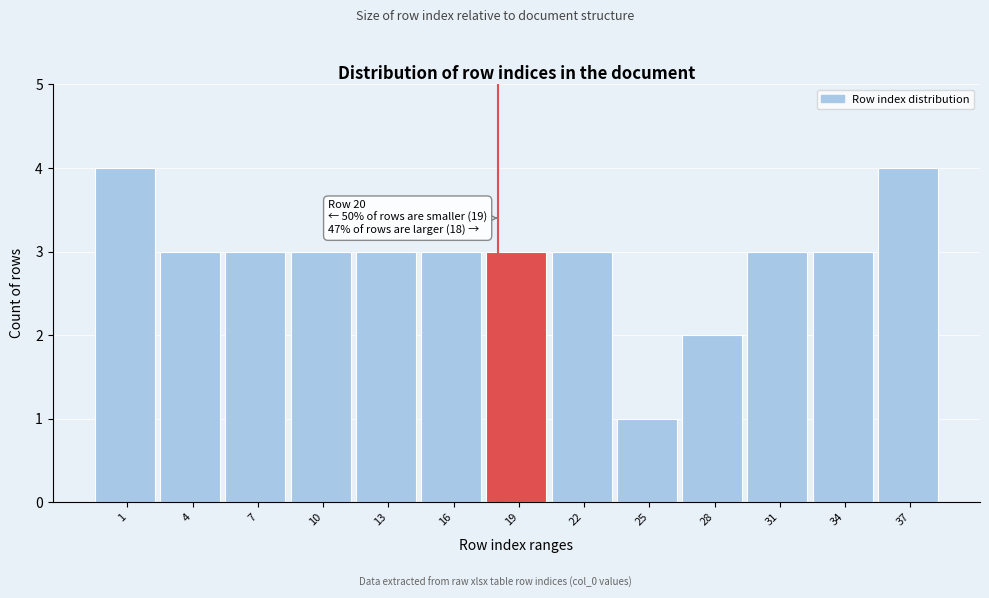

Reading left to right, what are all the values shown in this chart?

4	3	3	3	3	3	3	3	1	2	3	3	4